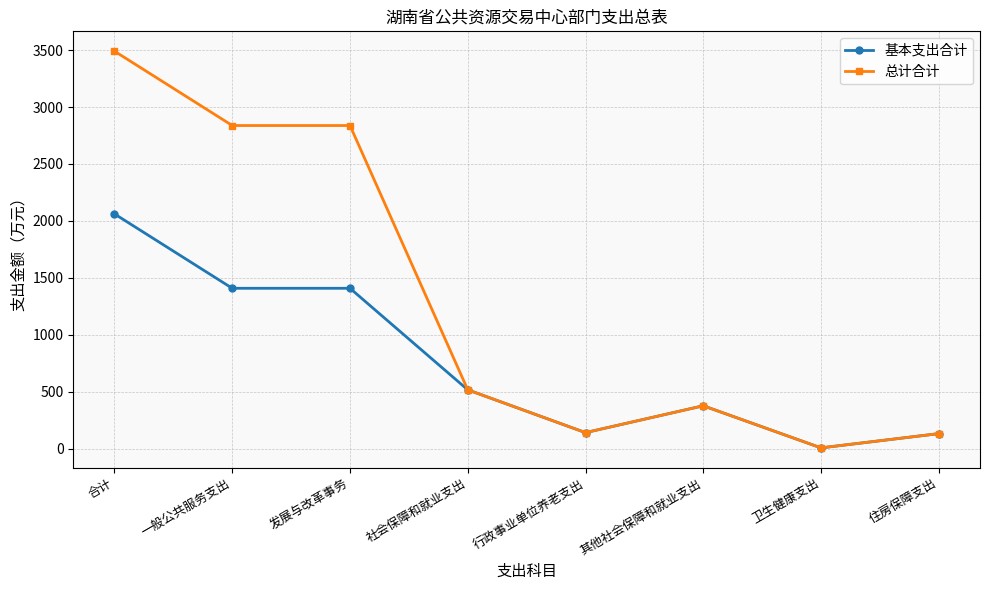

True or false: 基本支出合计 has more than 0 interior local peaks.

True